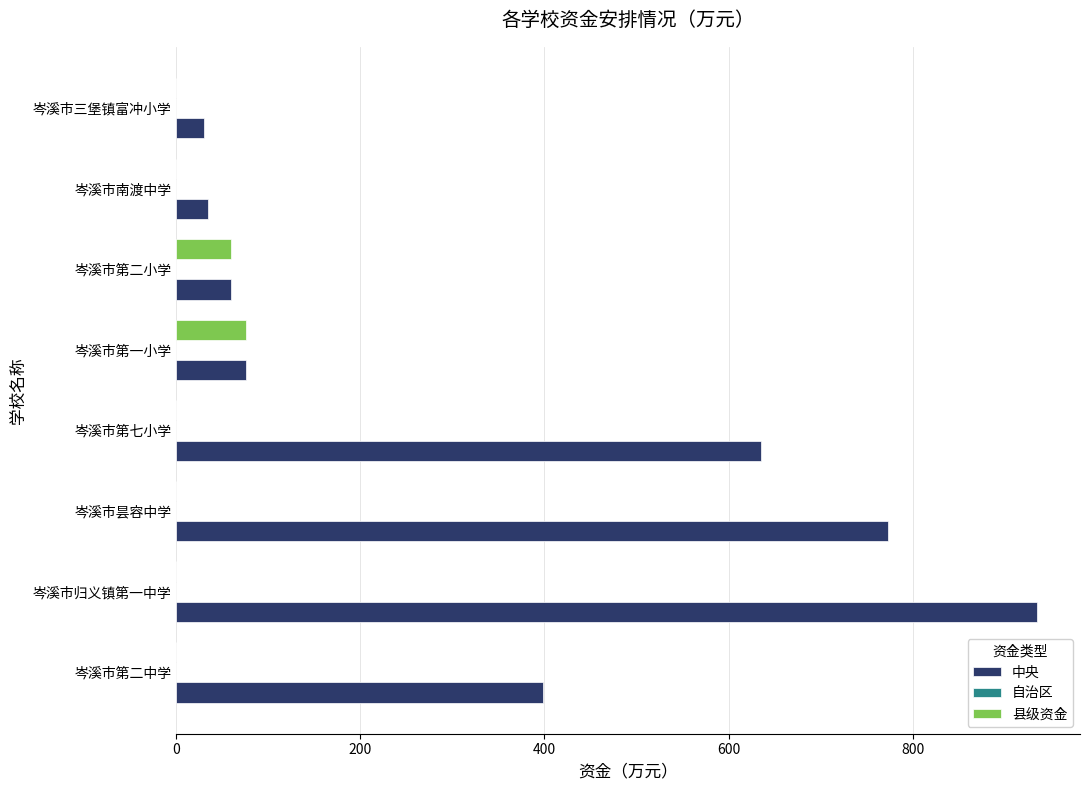

What is the total value across all series at 岑溪市三堡镇富冲小学?

30